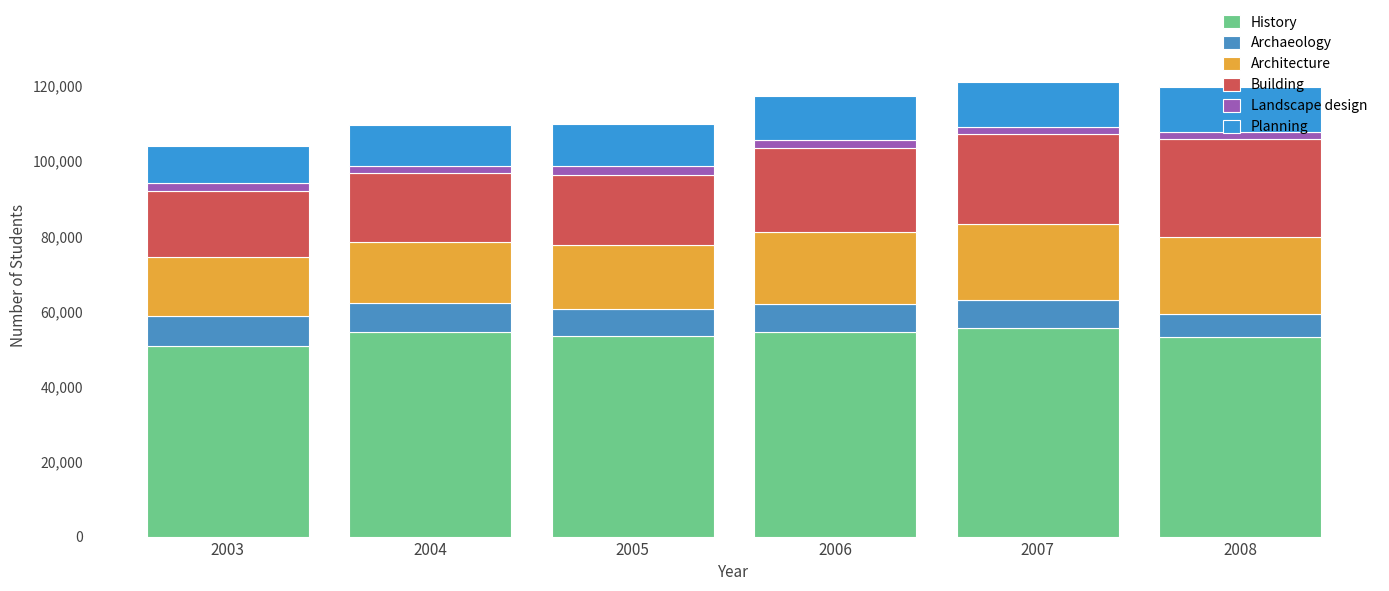

How many data points does each series have?

6